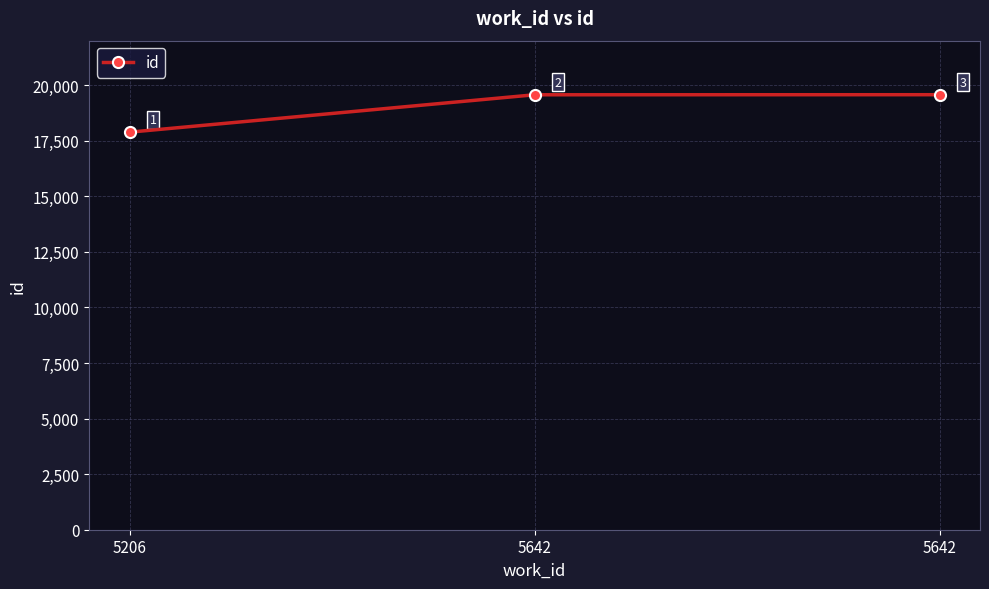

The value at 5206 is 17884. True or false?

True